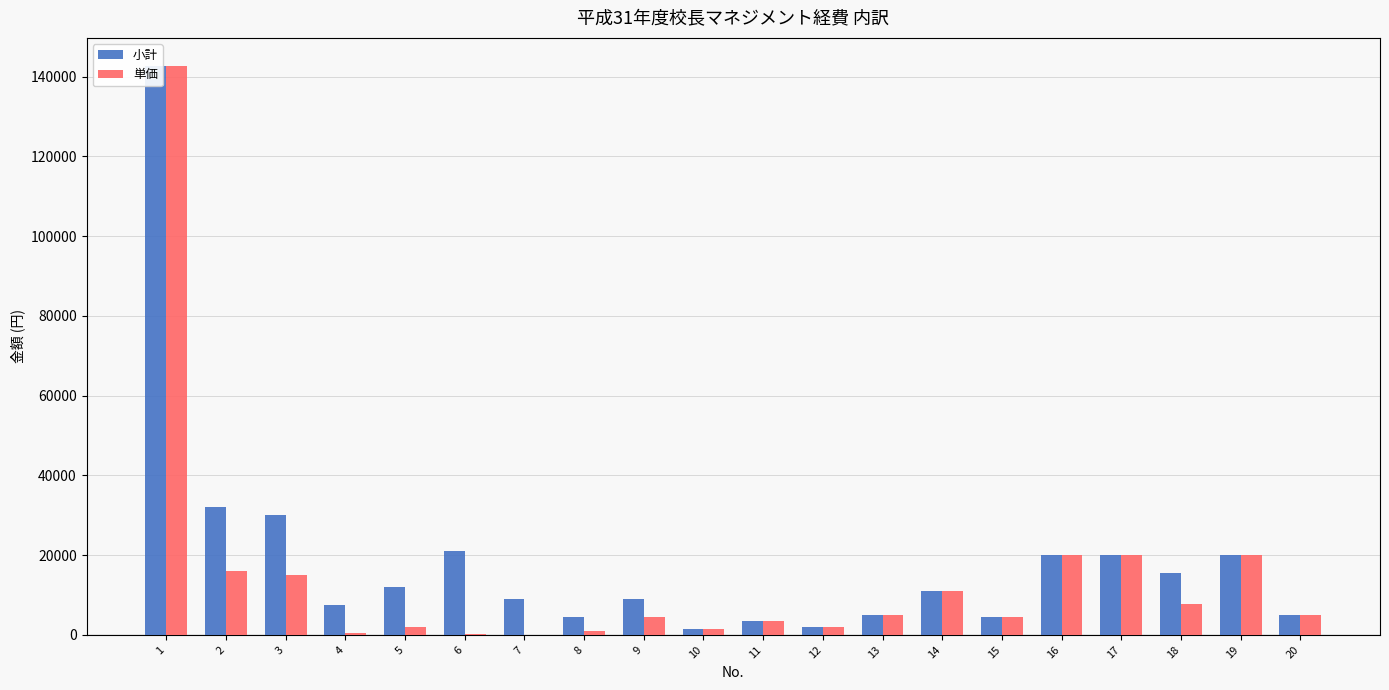

What are all the series names shown in the legend?

小計, 単価